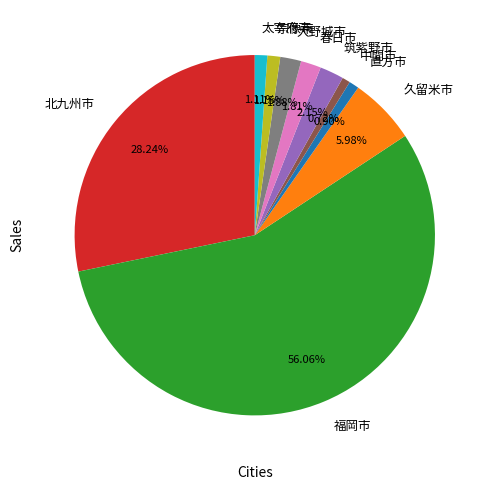

What is the ratio of the value at 久留米市 to the value at 太宰府市?

5.4